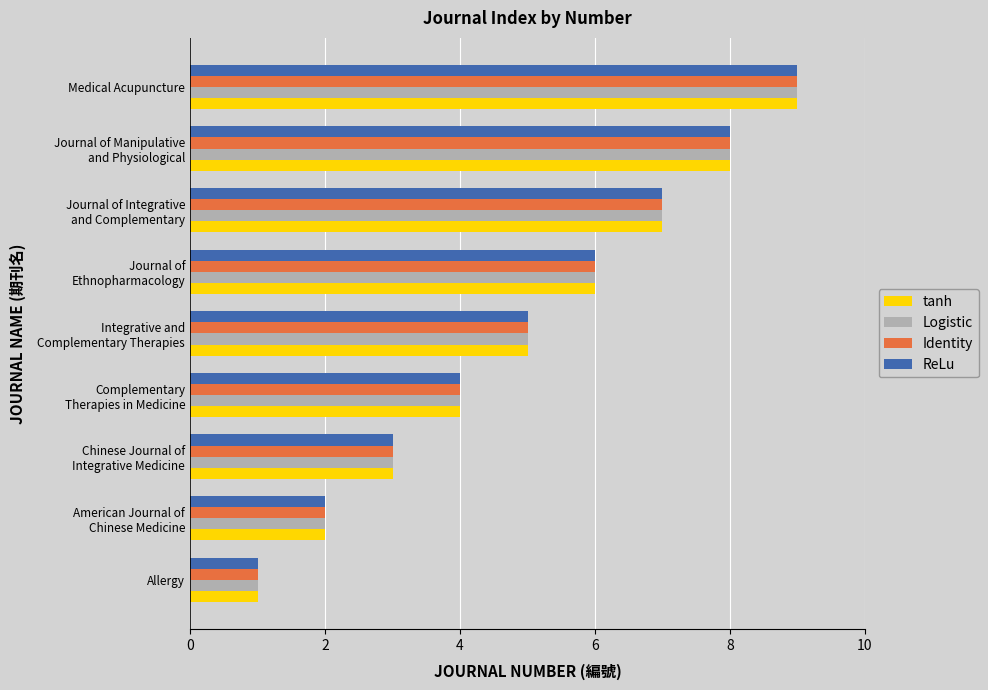

What is the sum of all Logistic values?

45